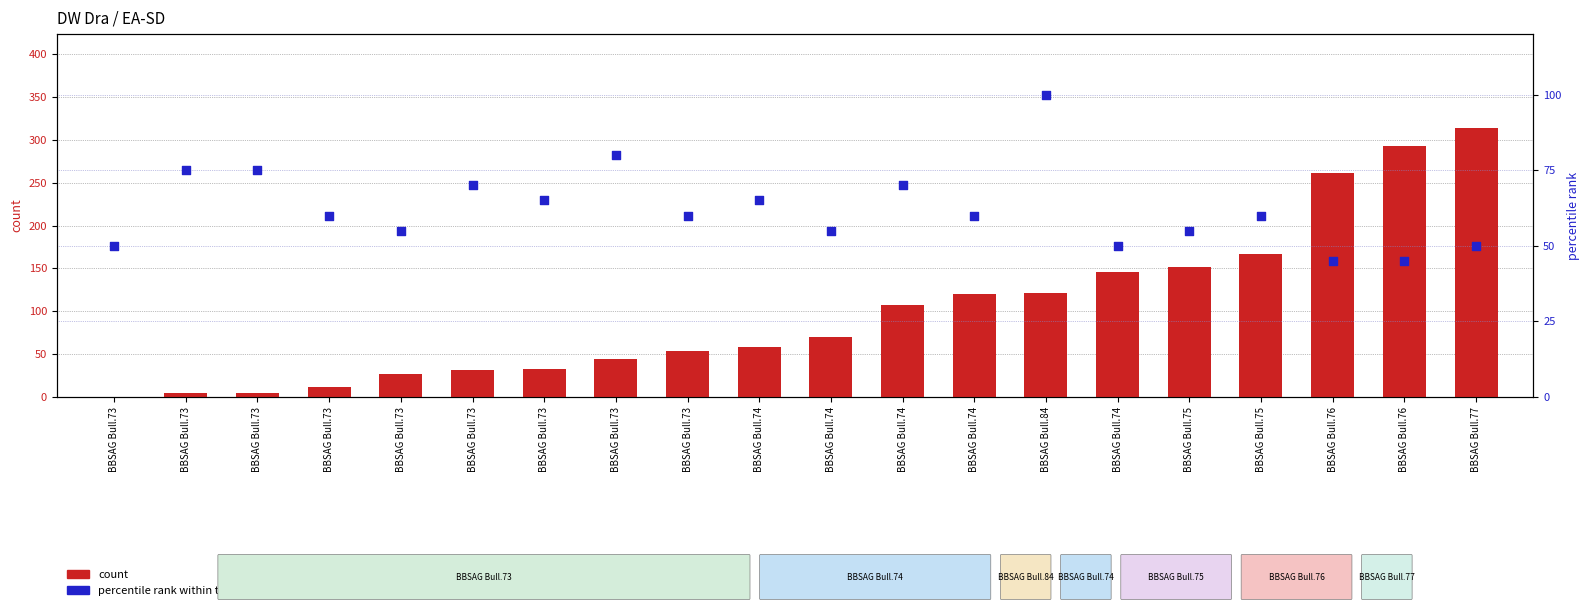

Which series has the widest spread of Y values?

count